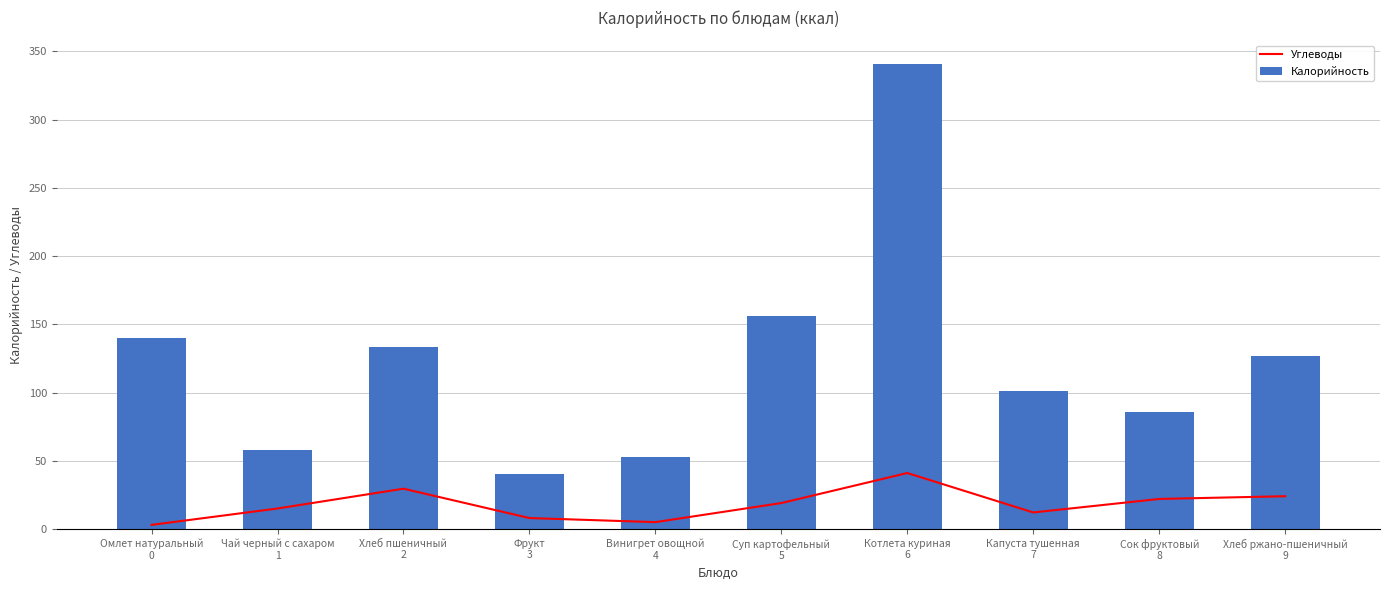

What are all the series names shown in the legend?

Углеводы, Калорийность